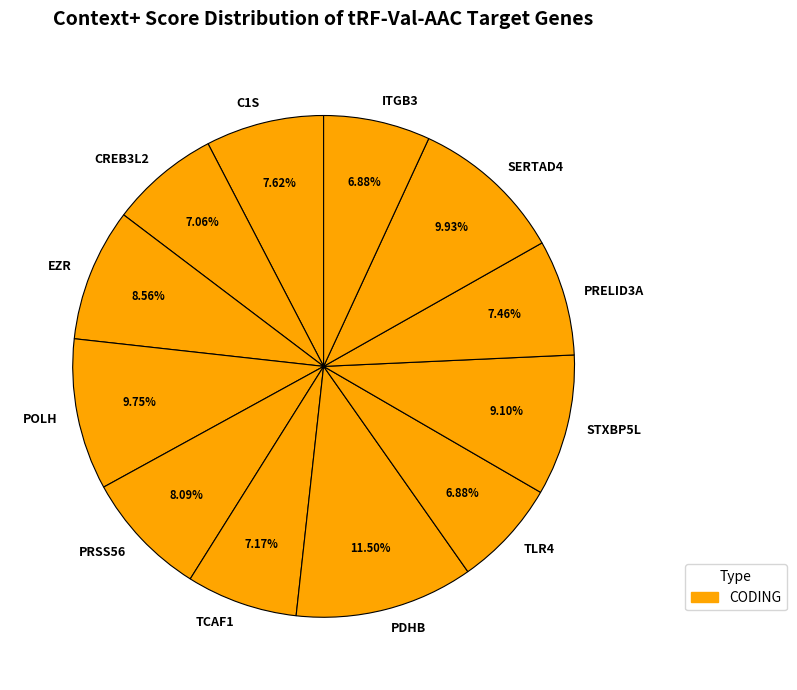

Which has a higher value, CREB3L2 or POLH?

POLH